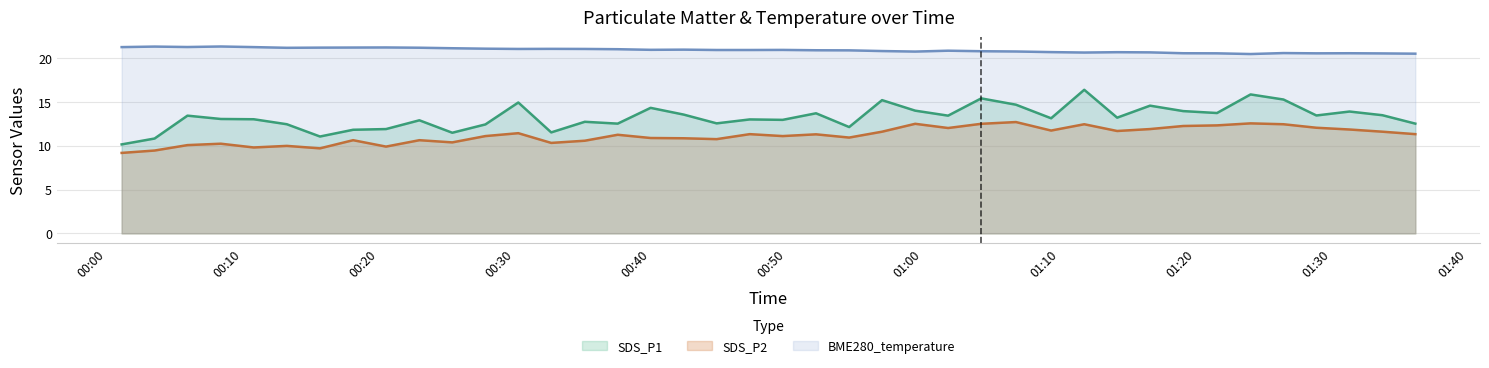

What is the sum of the BME280_temperature values at 2023/09/07 01:14:15 and 2023/09/07 01:33:44?

41.2